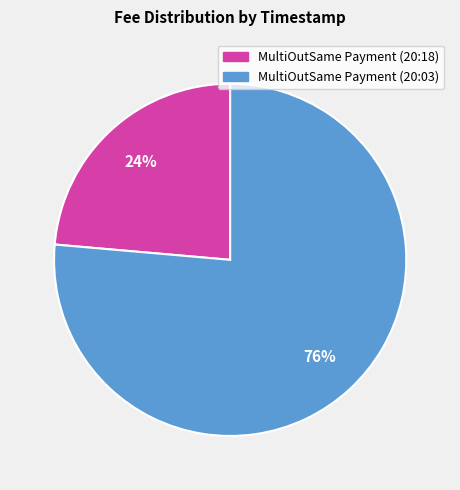

To the nearest percent, what is the average slice percentage?

50%